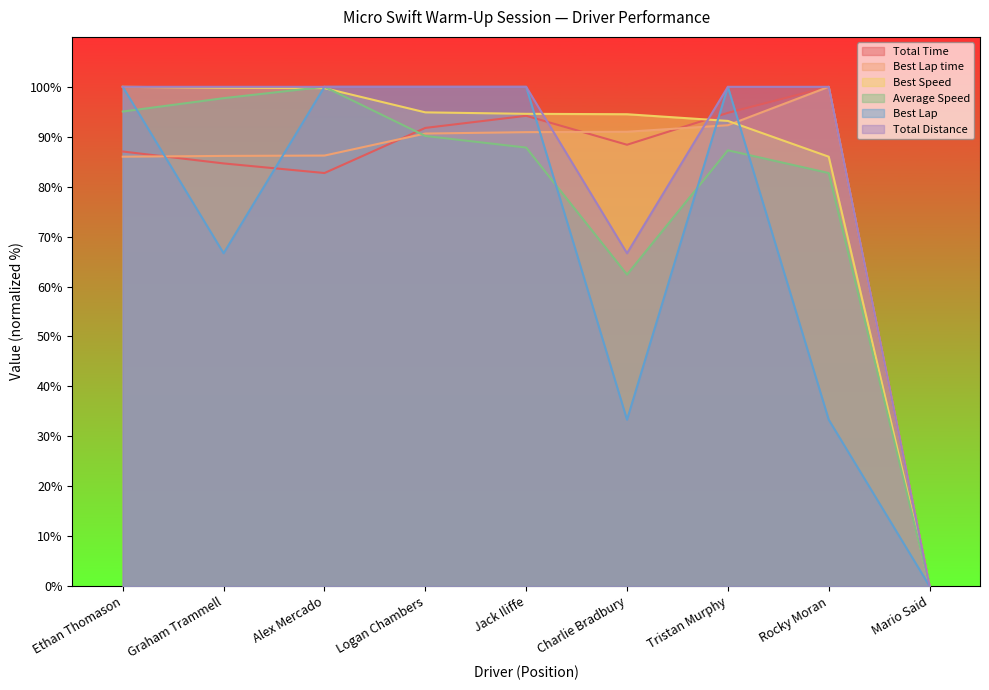

How many lines are shown in the chart?

6